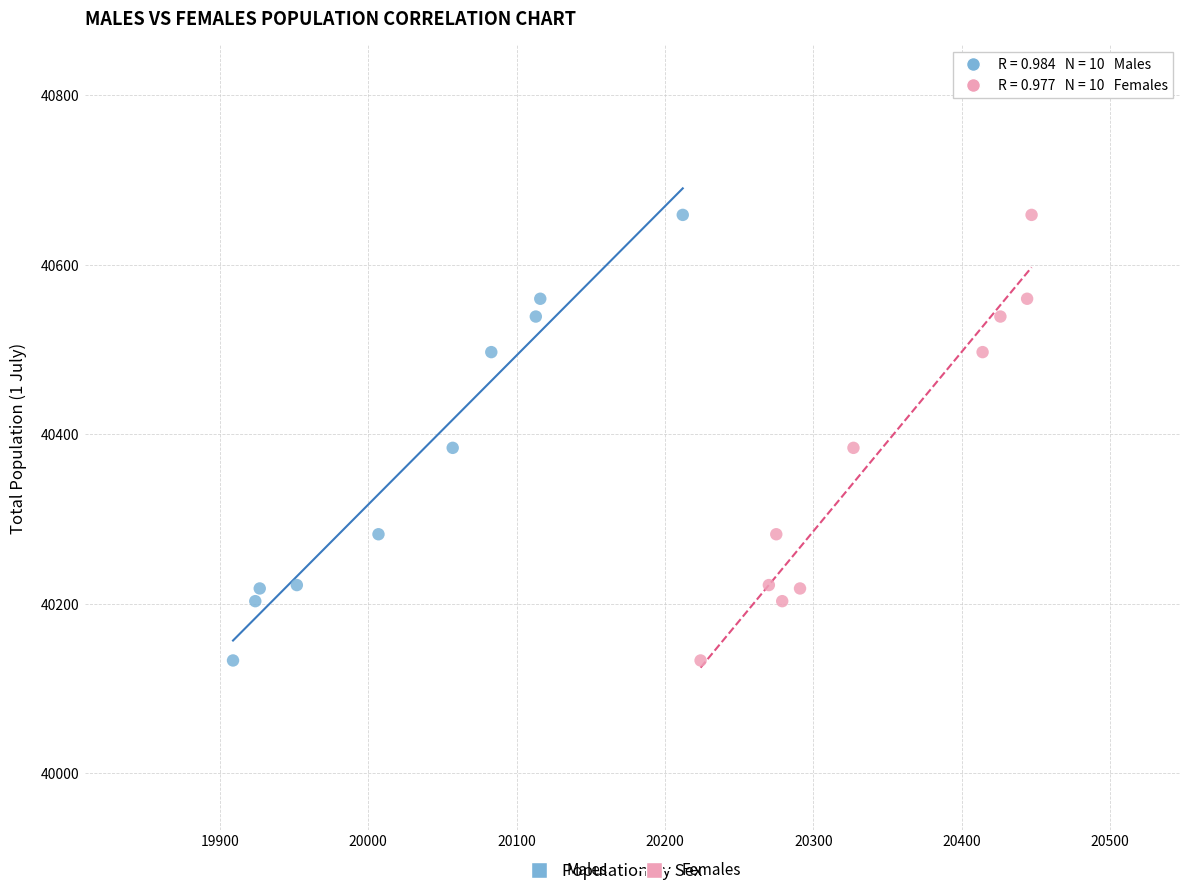

What are all the series names shown in the legend?

Males, Females